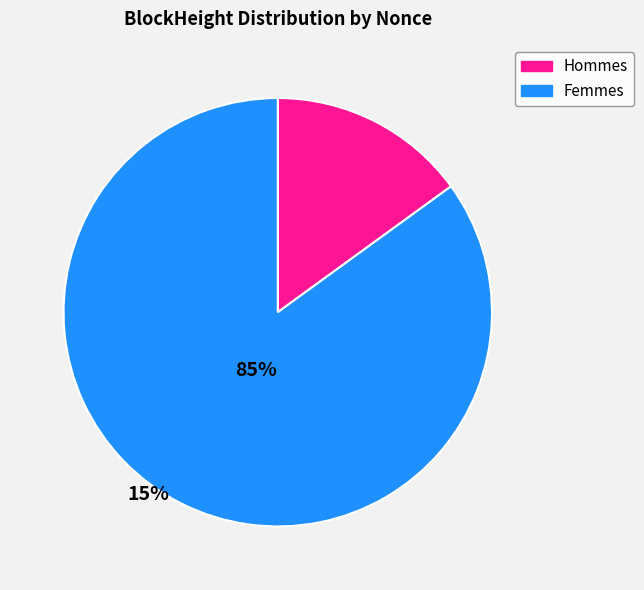

The Hommes slice represents 15% of the pie. True or false?

True